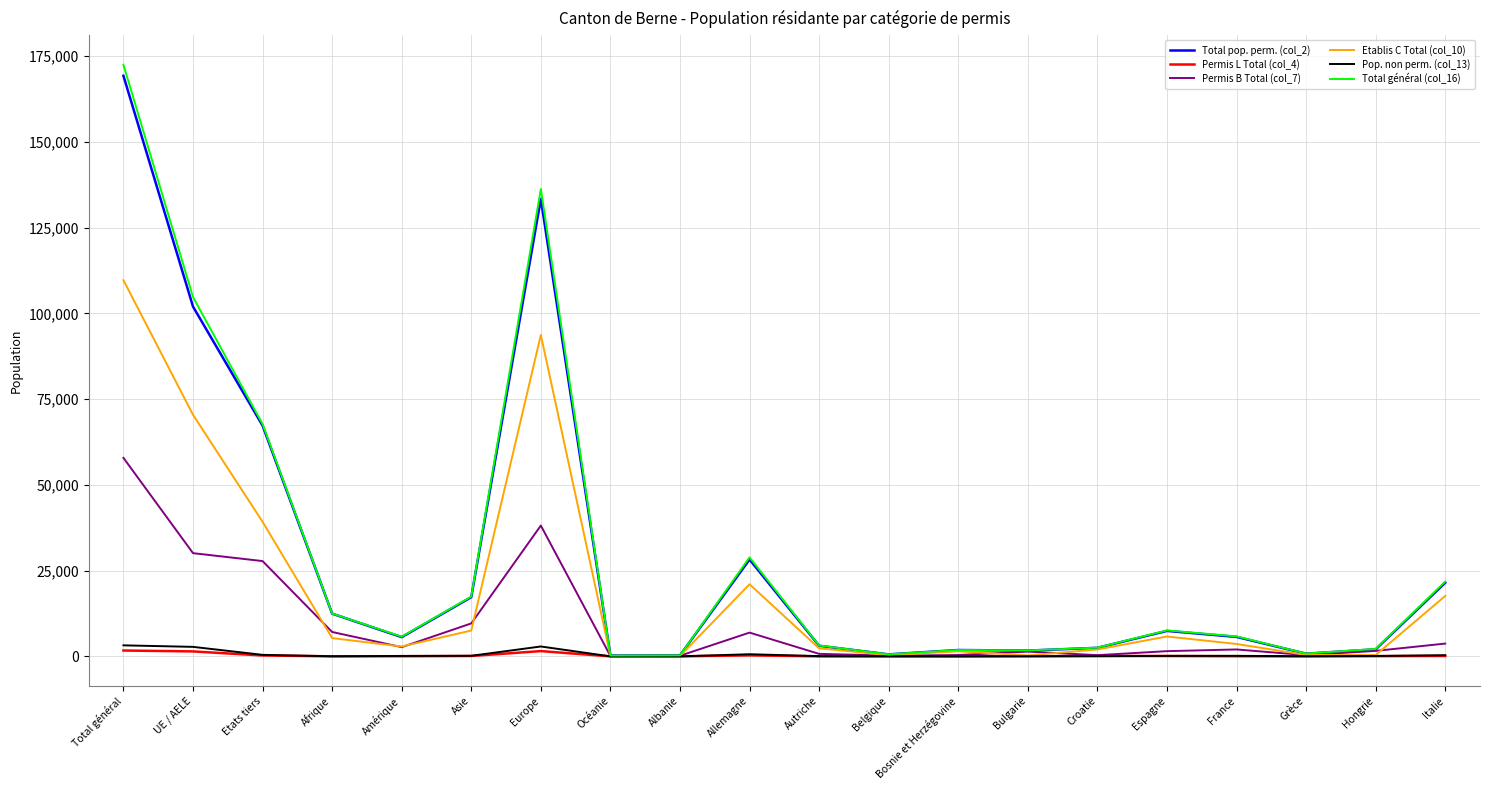

What is the difference between the Etablis C Total (col_10) values at Belgique and Océanie?

249